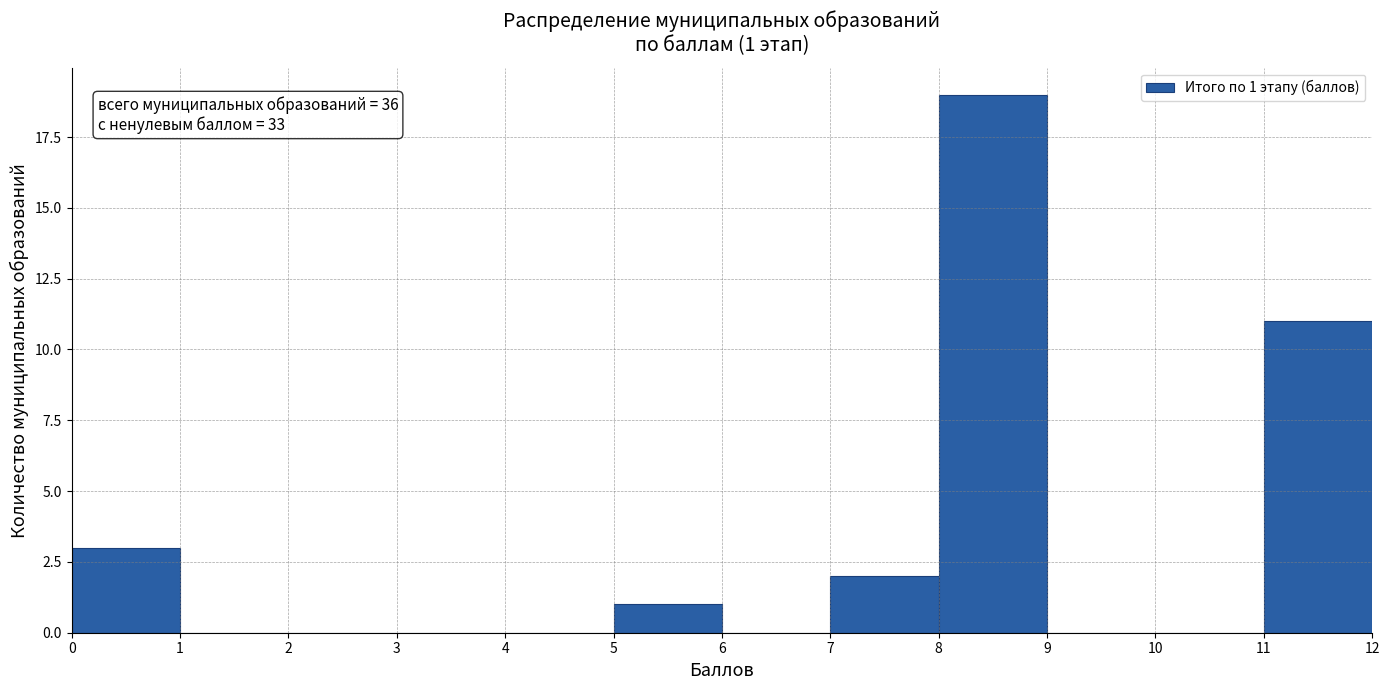

Which range on the x-axis has the tallest bar?

8 to 9